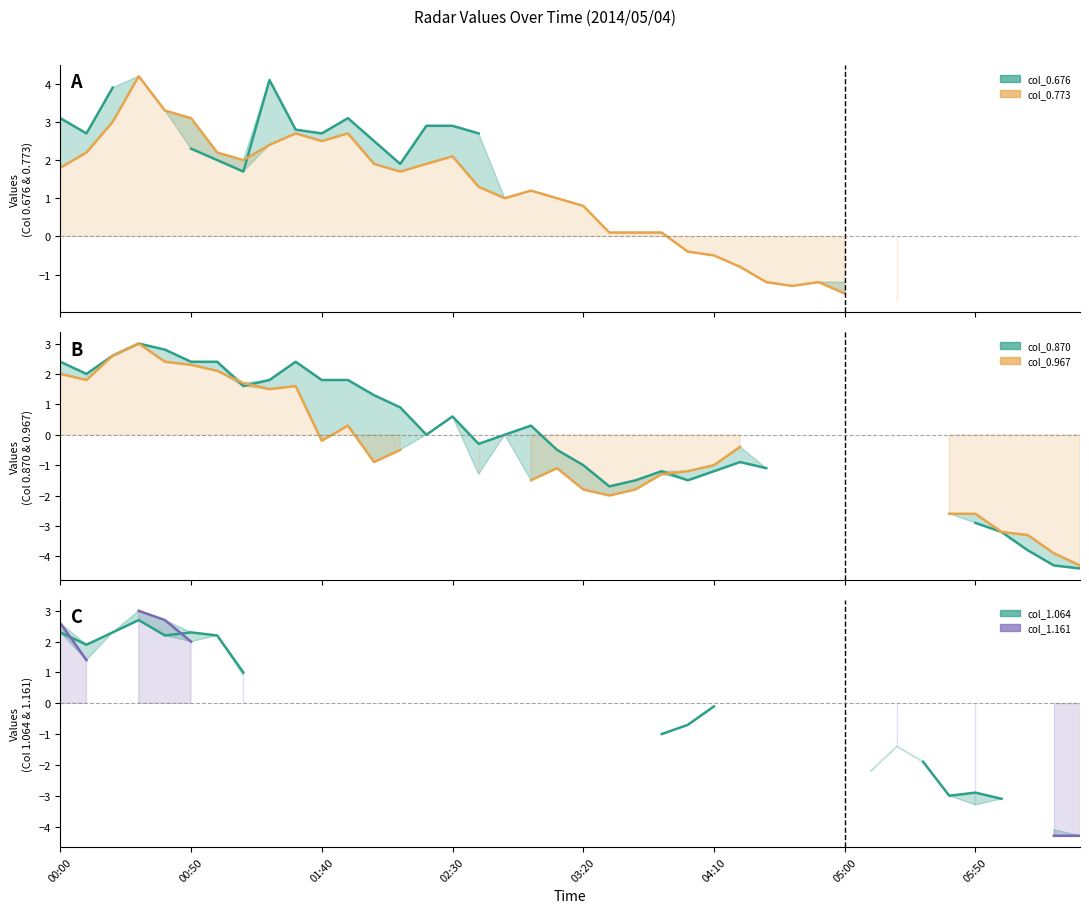

At how many categories does at least one series exceed -3?

36